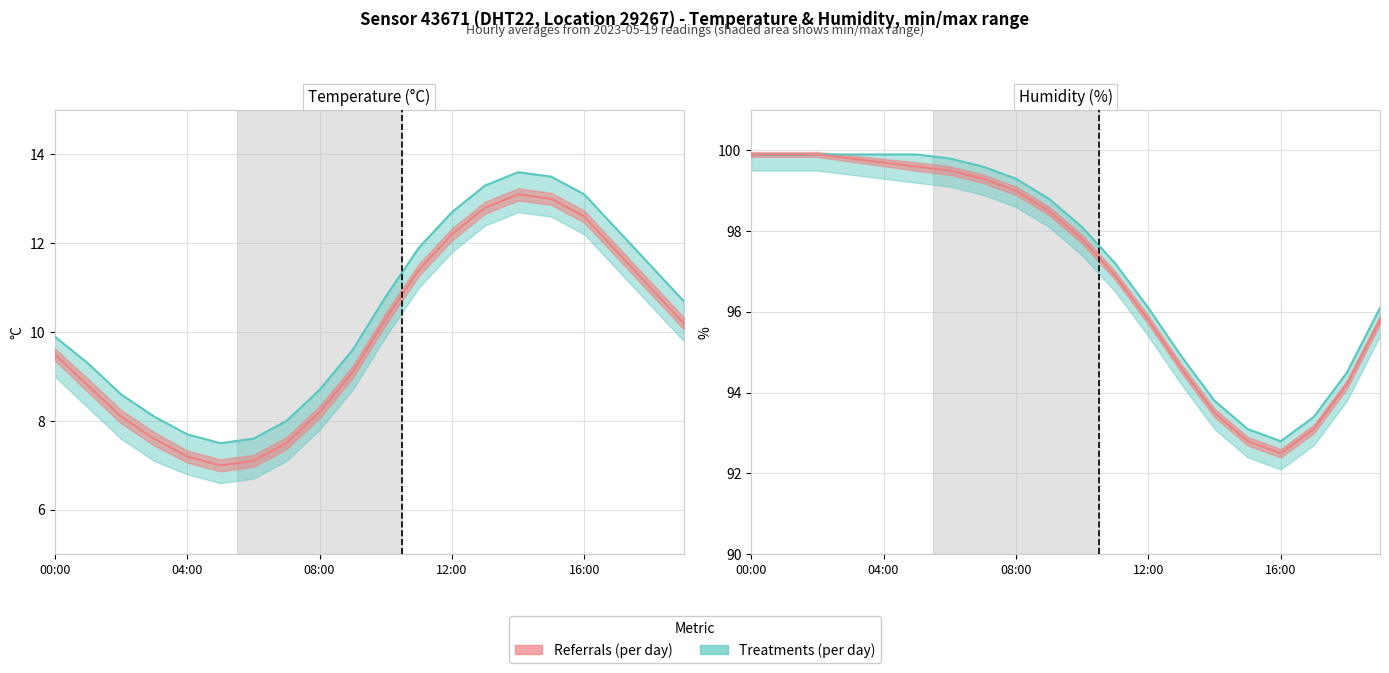

True or false: Referrals (per day) has more than 0 points higher than both neighbors.

False